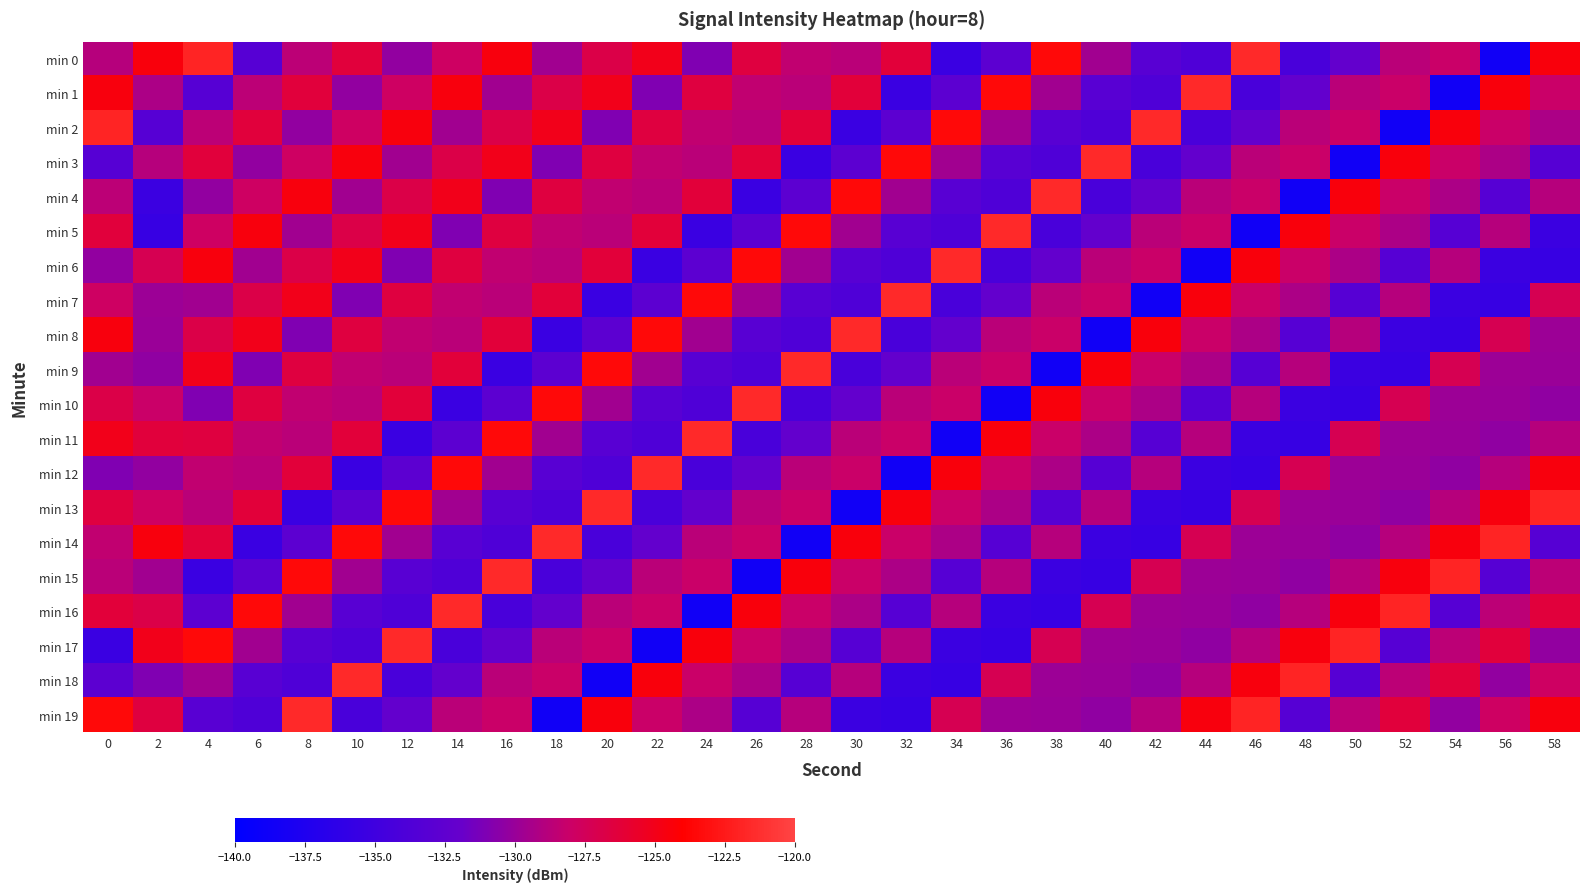

What is the total value across all series at 0?

-2560.3